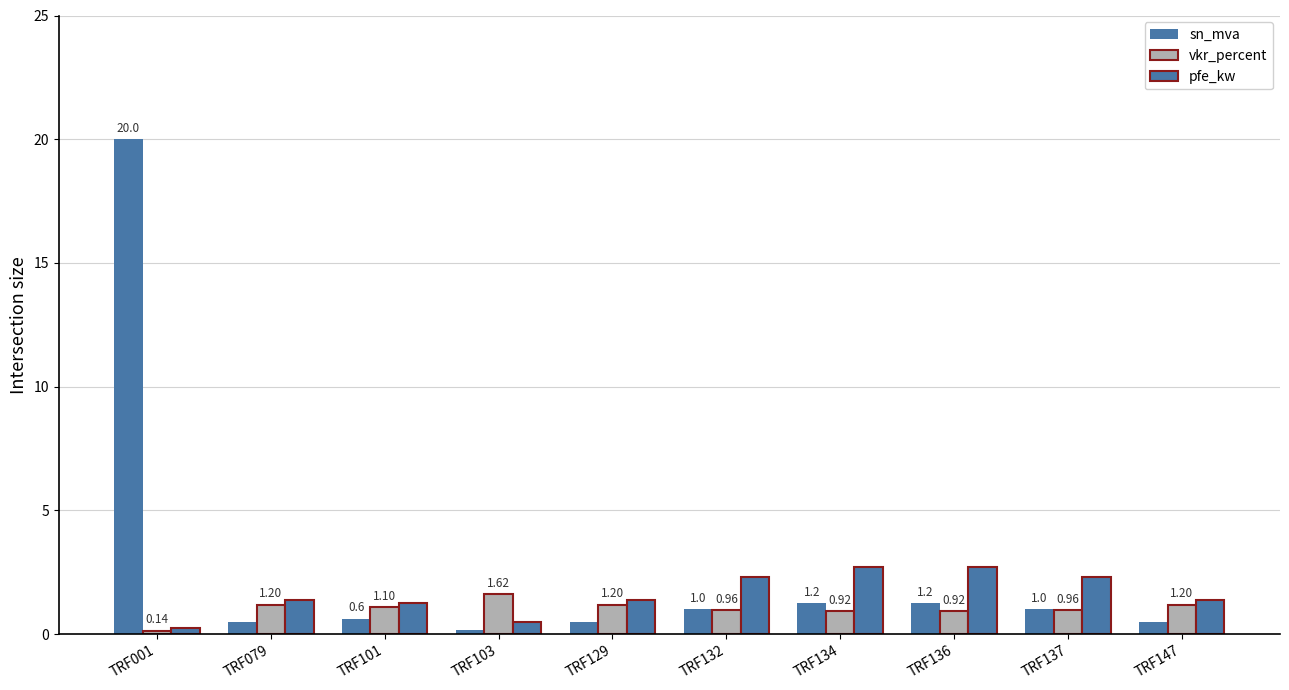

Does the chart contain any negative values?

No